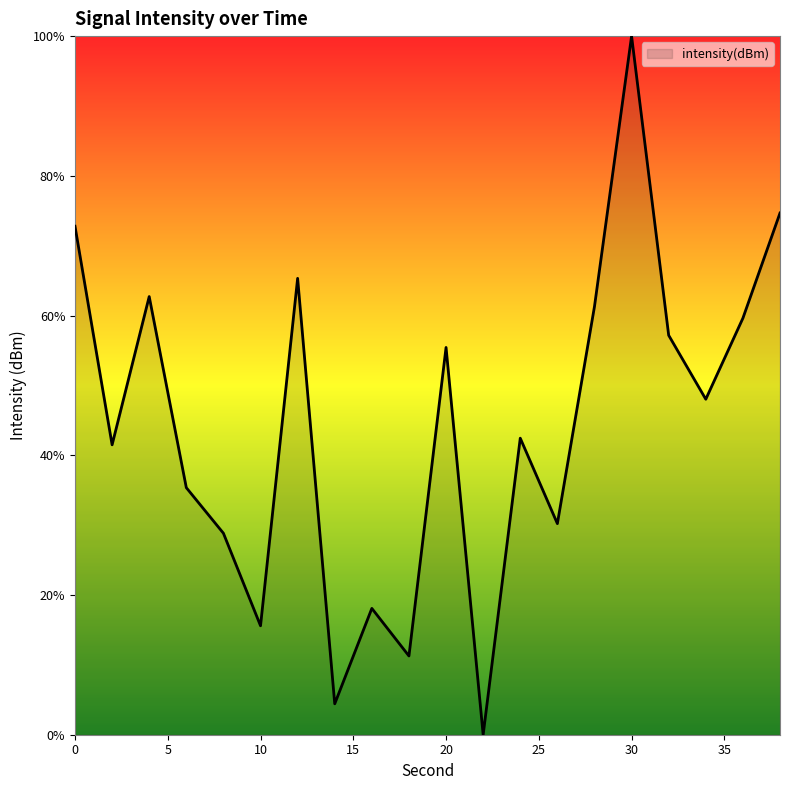

What is the difference between the maximum and minimum values?

100.0